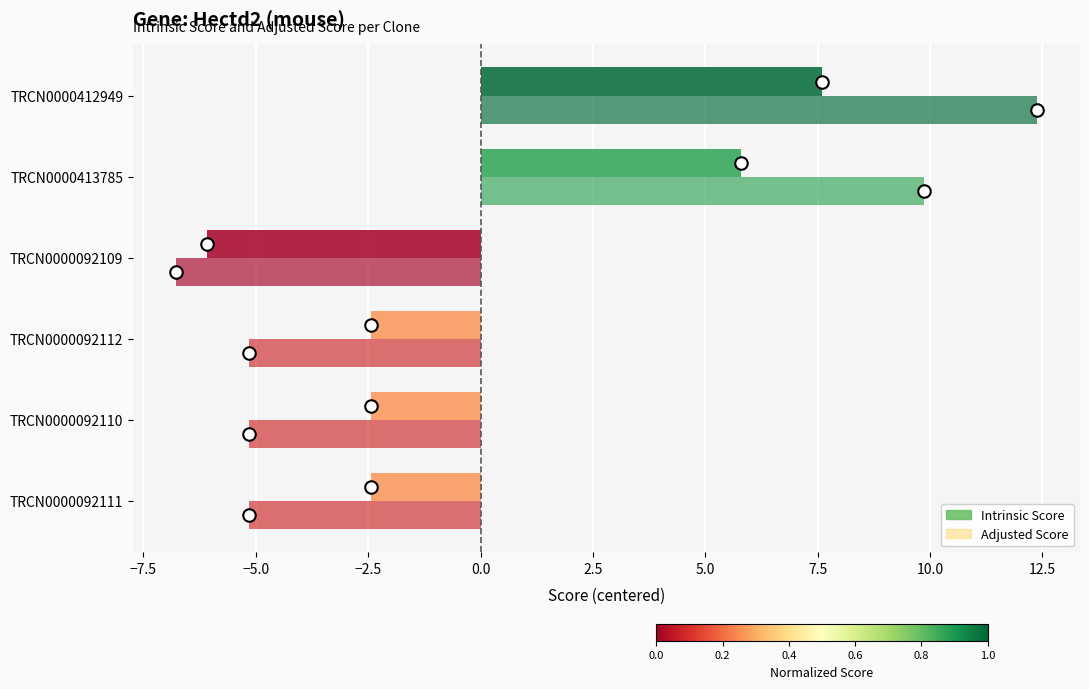

How many negative values does the Adjusted Score series have?

4